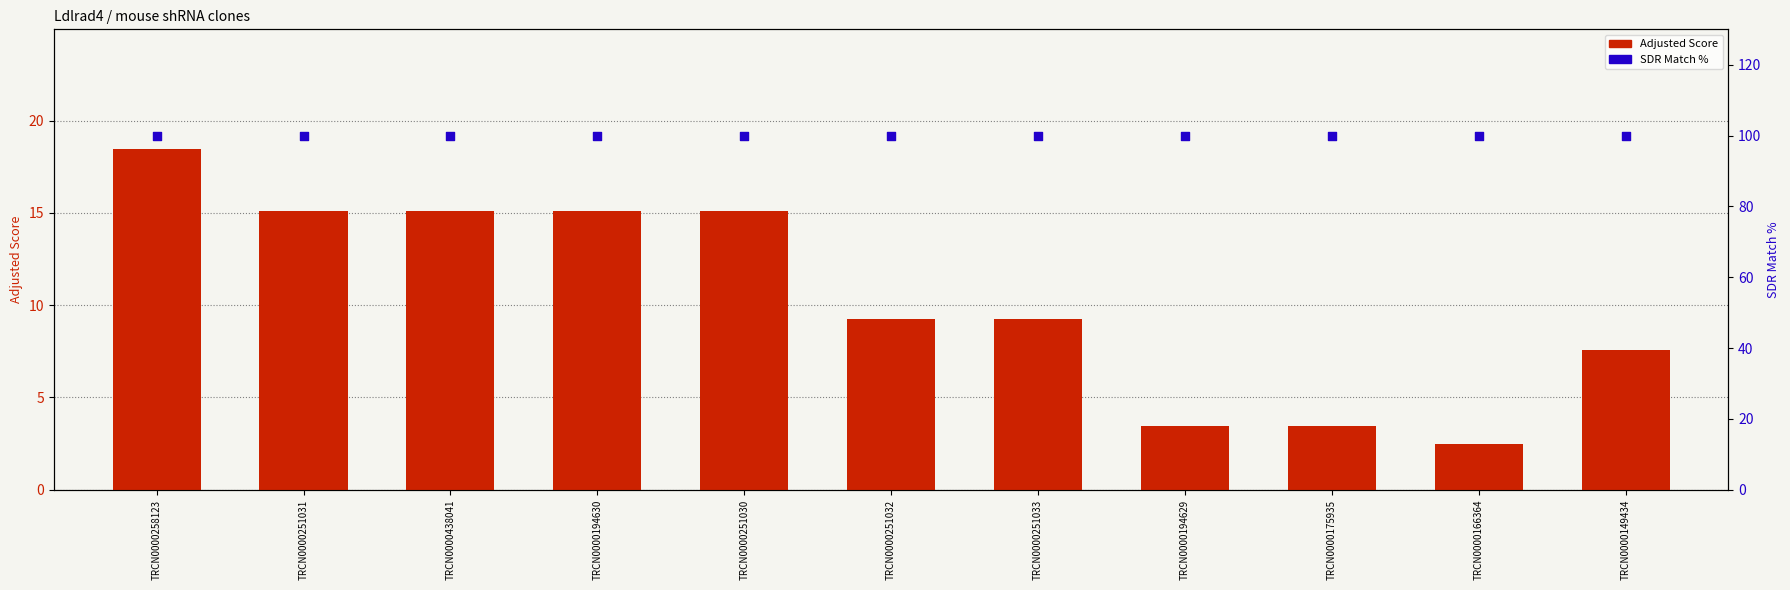

Is the value of Adjusted Score at TRCN0000166364 greater than the value of SDR Match % at TRCN0000194629?

No